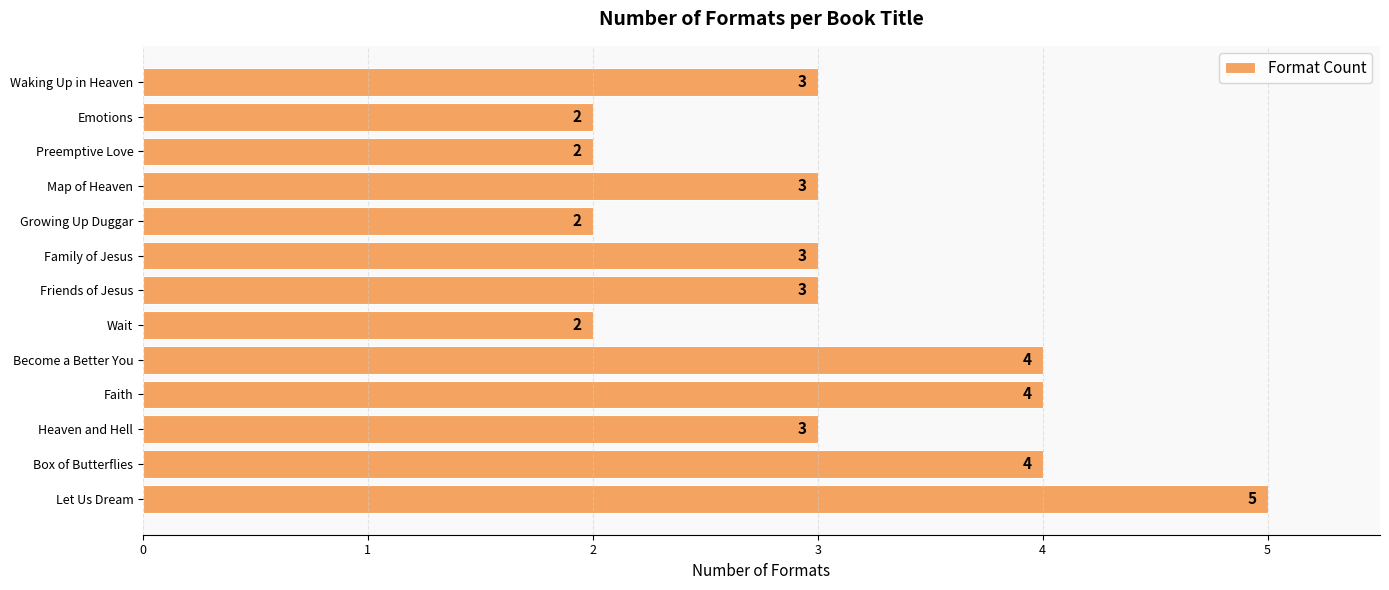

How many distinct data groups are displayed?

1